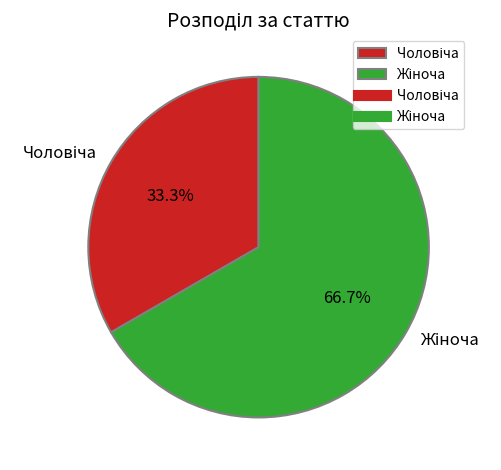

Does any single category account for the majority?

Yes